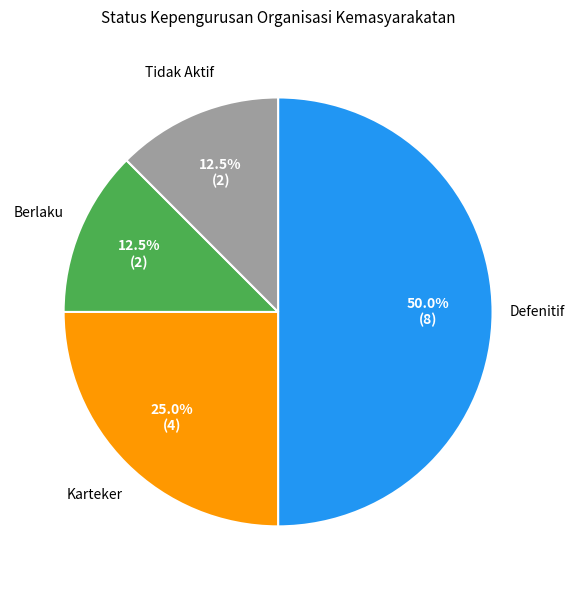

Count the number of slices in the pie.

4